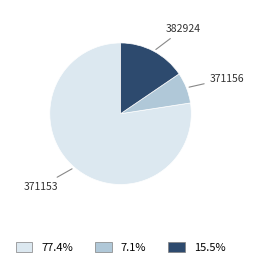

Rank the categories by value from lowest to highest.

371156, 382924, 371153